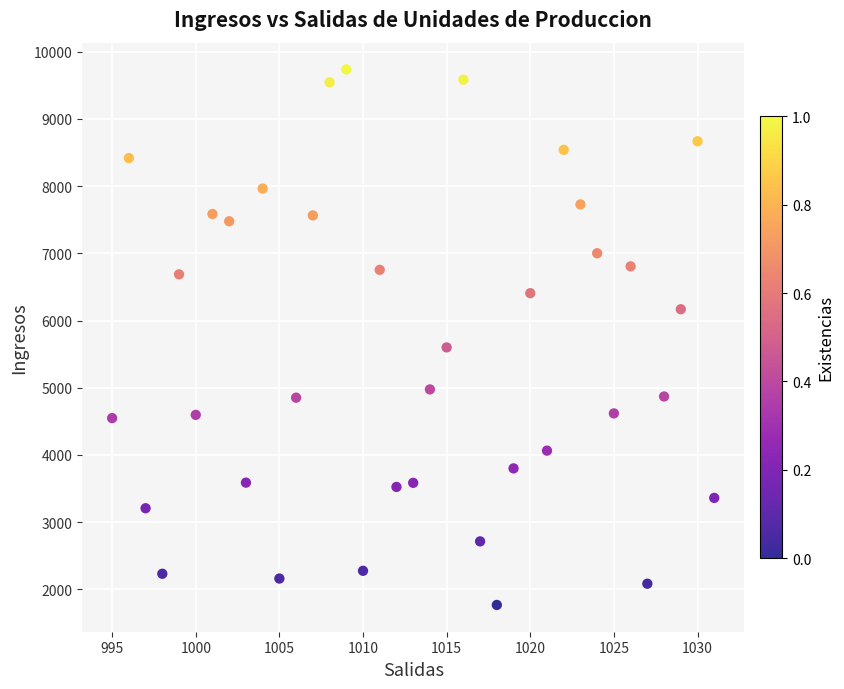

What Y value in the scatter plot is closest to 5752?

5600